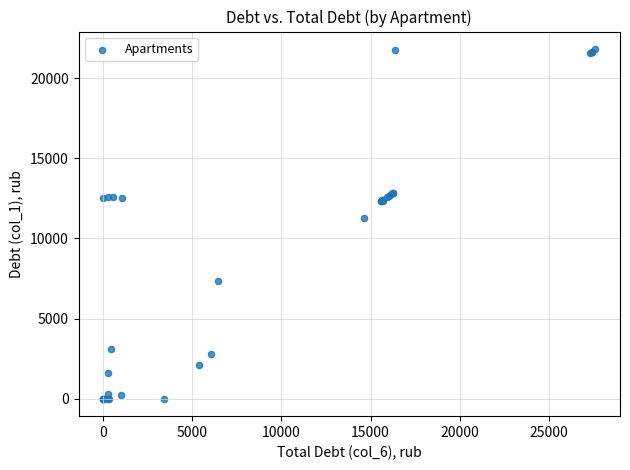

What Y value in the scatter plot is closest to 10914?

11253.3